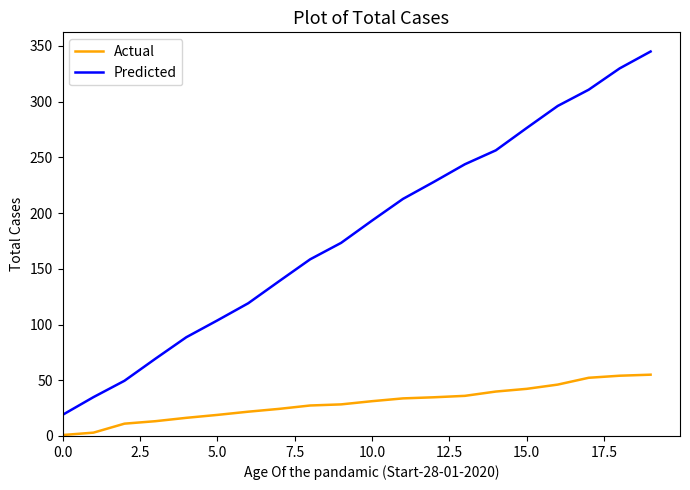

Rank the series by their average value, from highest to lowest.

Predicted, Actual